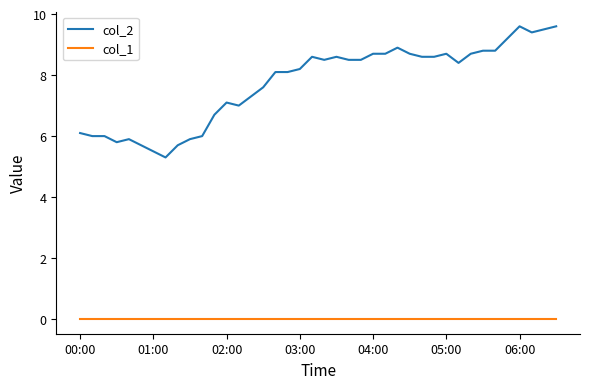

What is the maximum value for col_2?

9.6